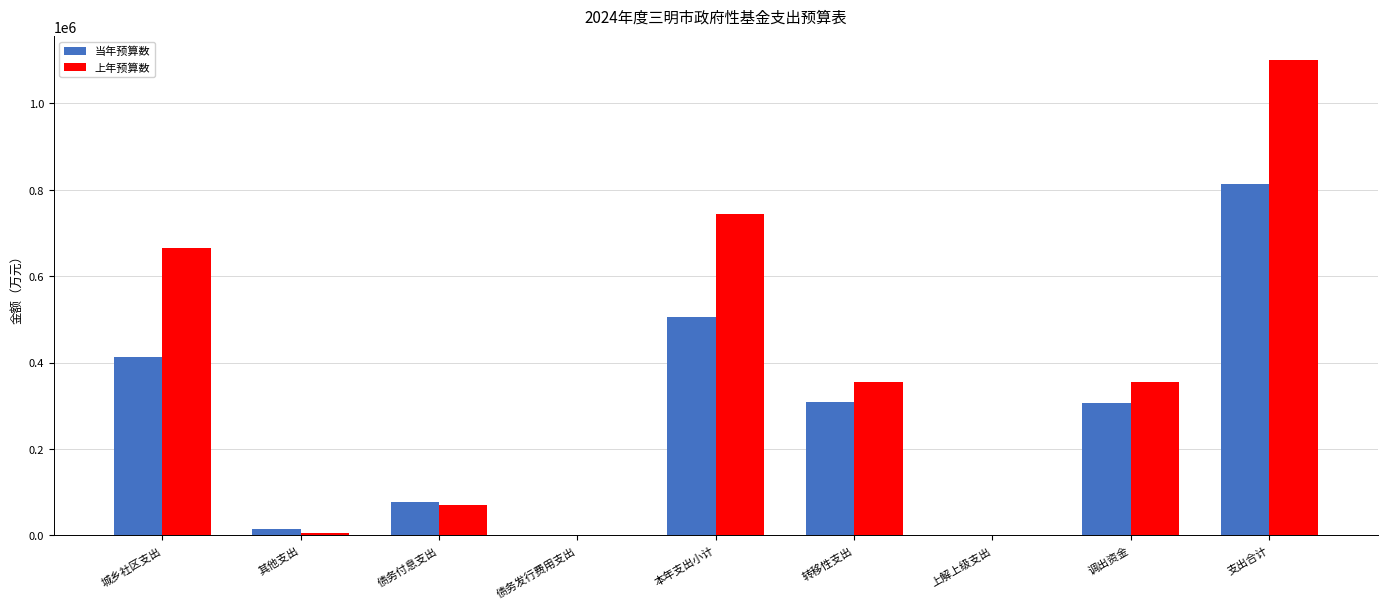

Count the number of data series in this chart.

2